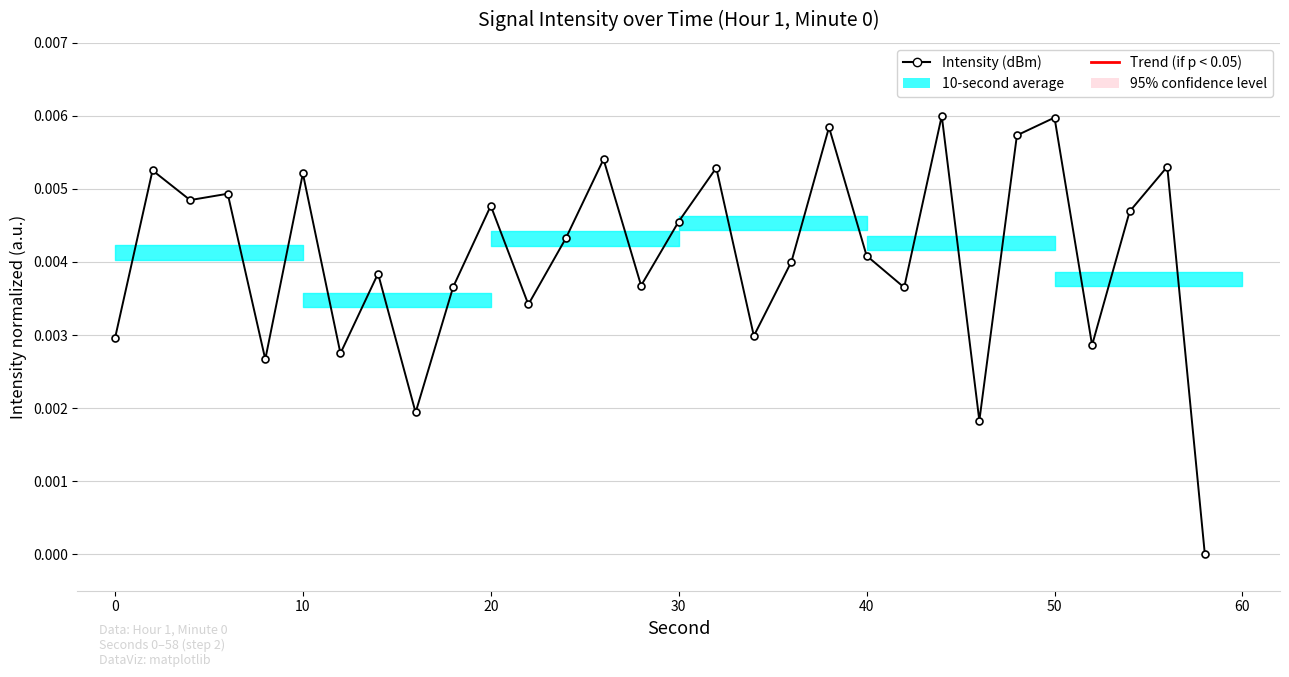

True or false: the data has more than 2 interior local peaks.

True